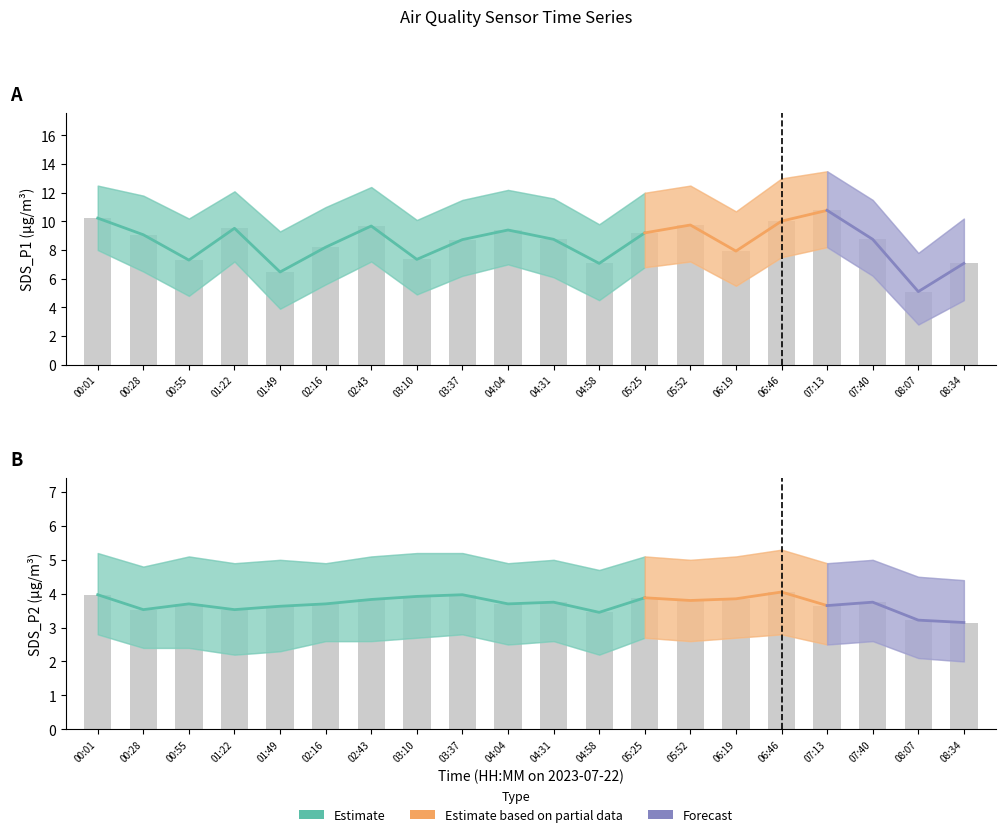

List the labels in order of SDS_P2_lower value, largest first.

00:01, 03:37, 06:46, 03:10, 05:25, 06:19, 02:16, 02:43, 04:31, 05:52, 07:40, 04:04, 07:13, 00:28, 00:55, 01:49, 01:22, 04:58, 08:07, 08:34